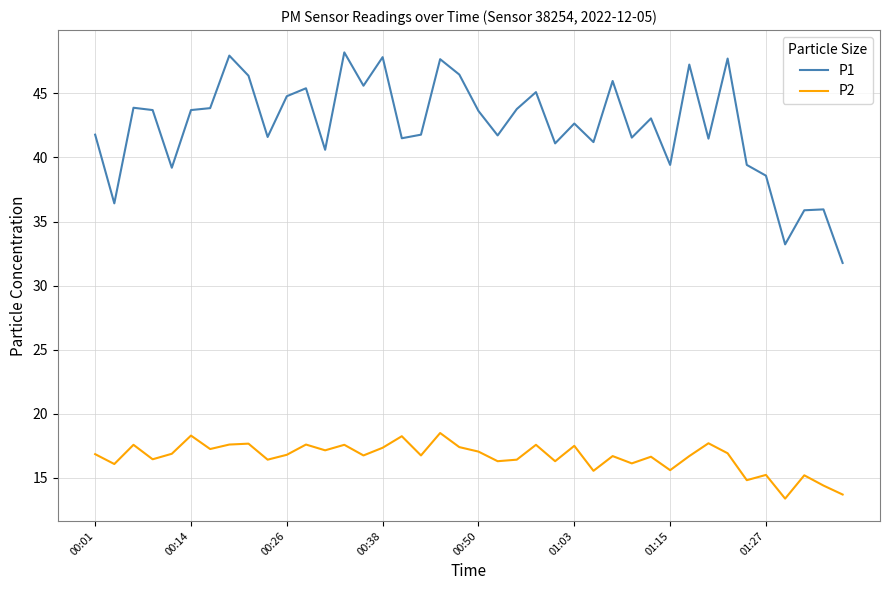

At how many categories does at least one series exceed 21?

40